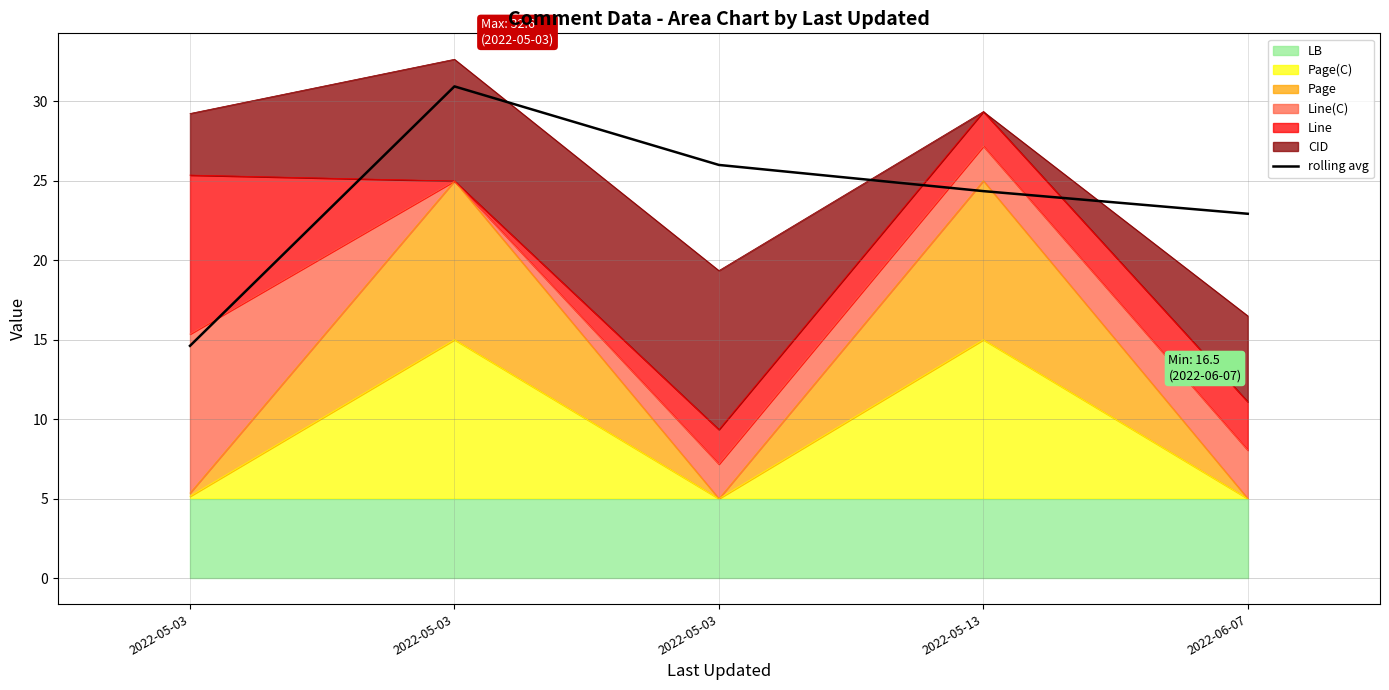

Reading right to left, transcribe all the data shown in this chart.

22.9	24.3	26.0	30.9	14.6